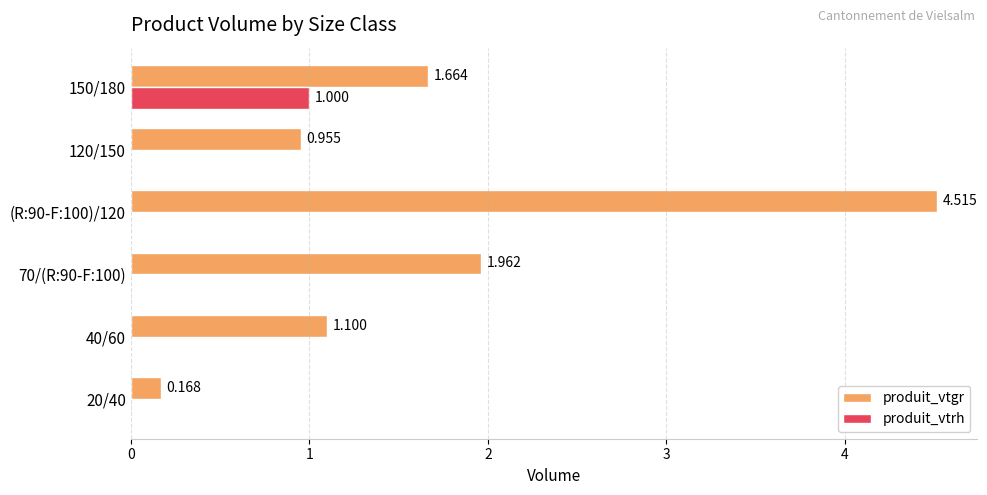

Is the value of produit_vtgr at 70/(R:90-F:100) greater than the value of produit_vtrh at (R:90-F:100)/120?

Yes